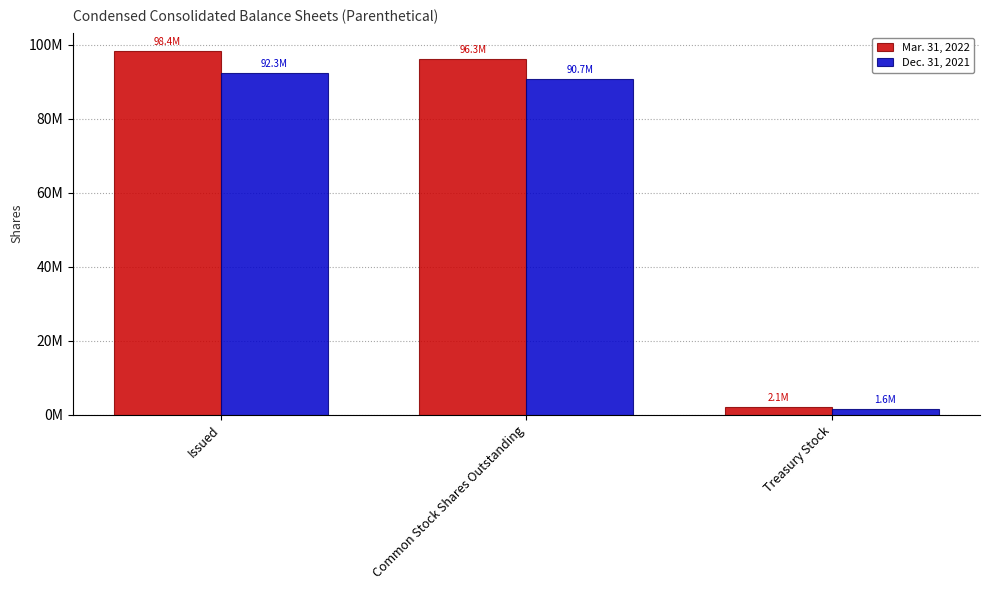

Which category has the lowest value across all series?

Treasury Stock